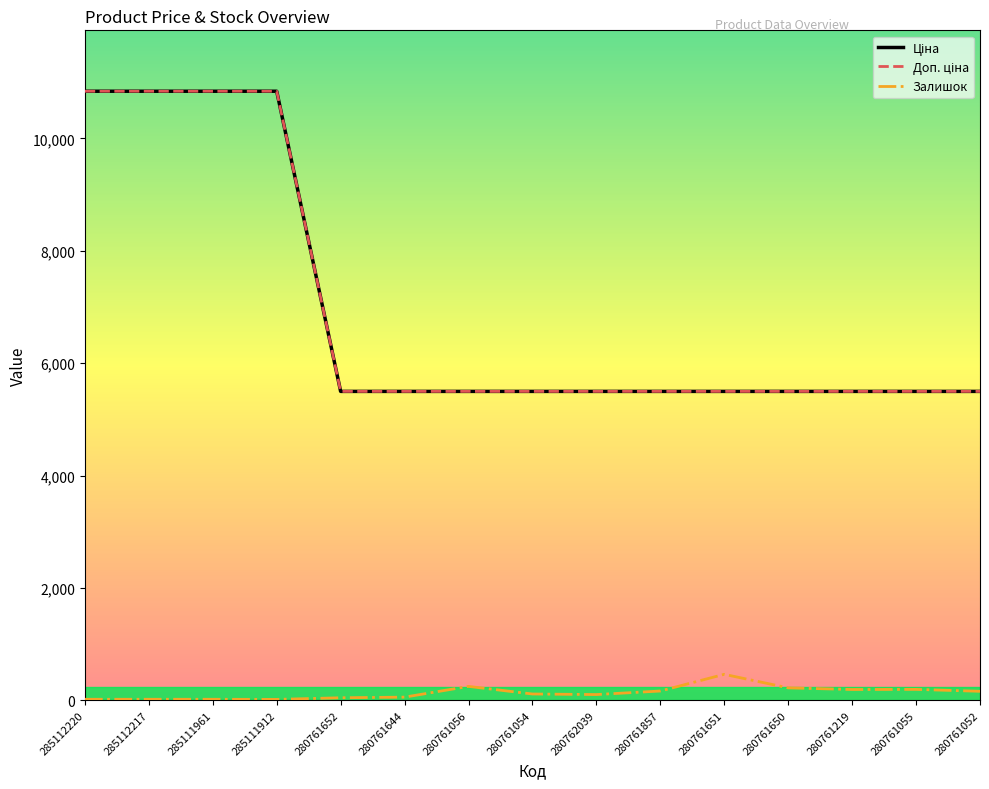

Is it true that Залишок equals 17.0 at 285112217?

True